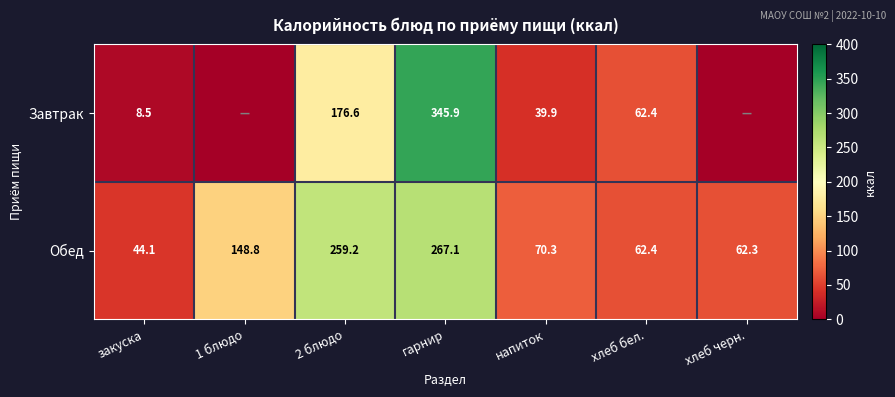

At which label does Обед reach its peak?

гарнир